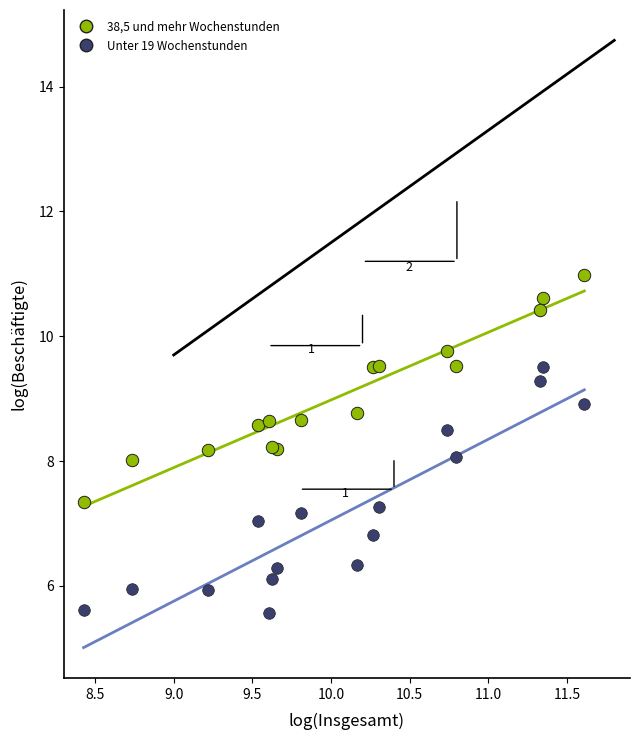

Which series reaches the maximum Y coordinate?

38,5 und mehr Wochenstunden